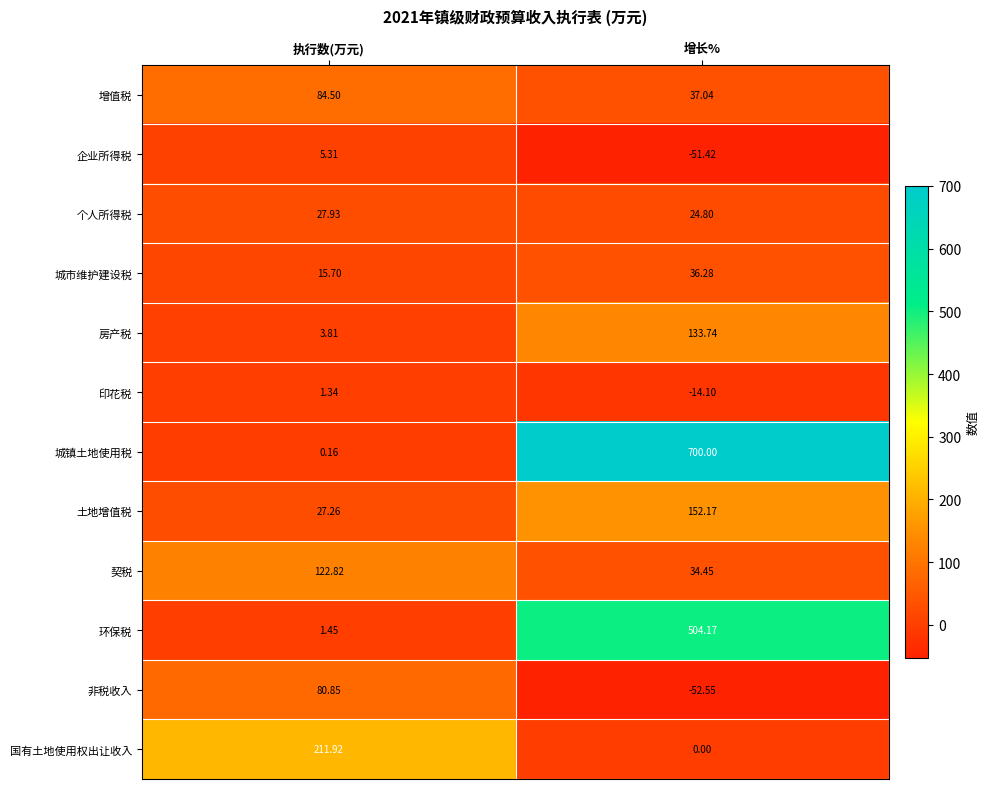

Which category has the highest value in the 非税收入 series?

执行数(万元)